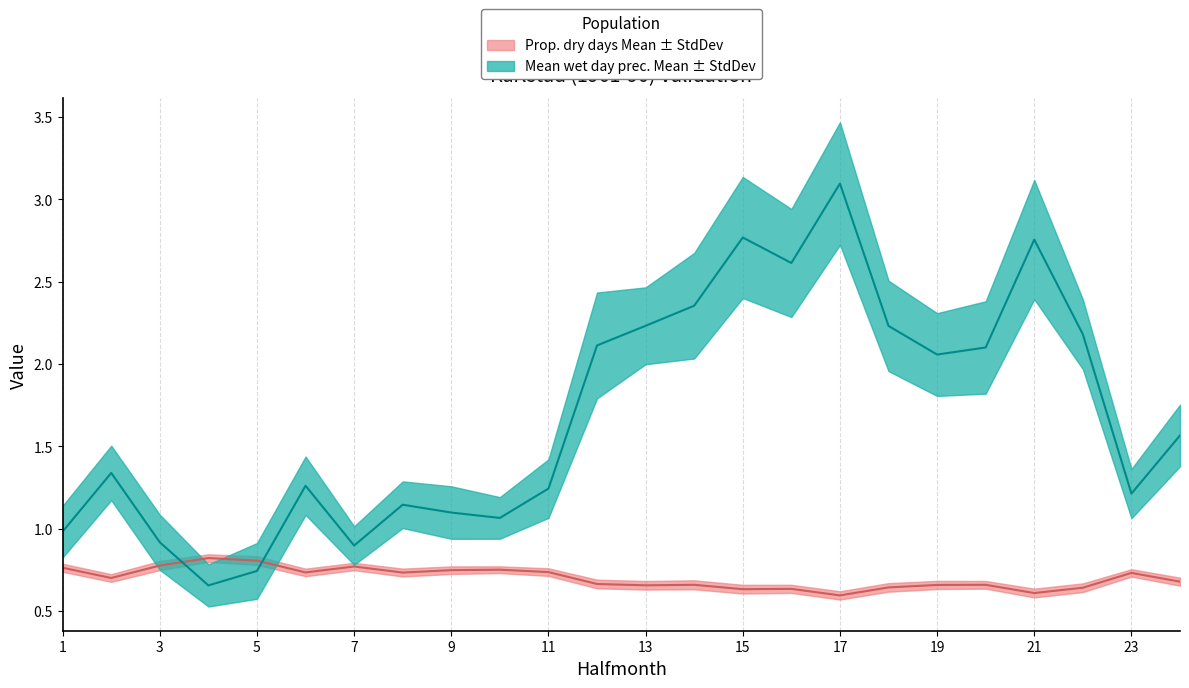

What is the smallest value displayed?

0.6